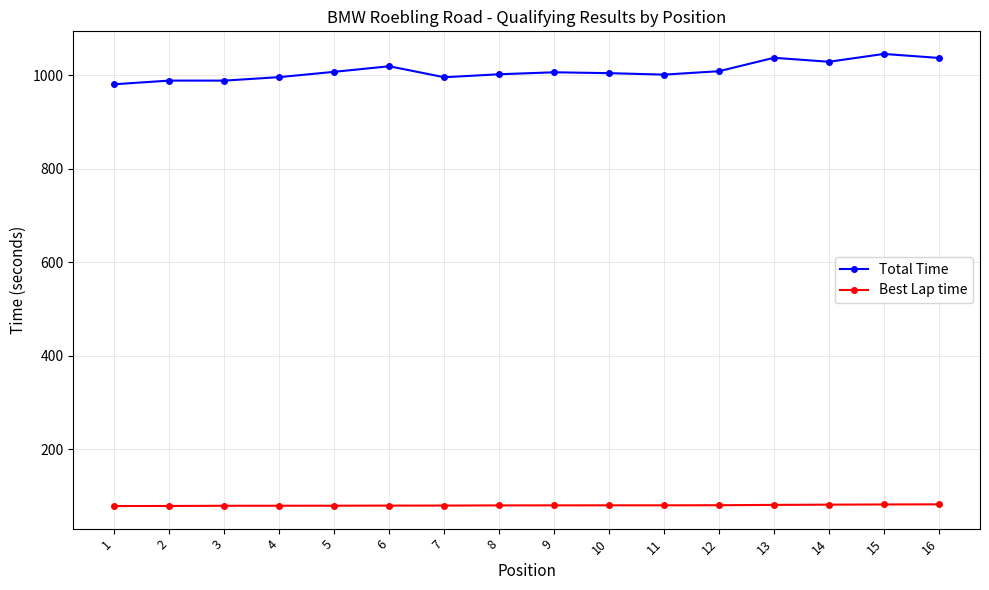

What is the total value across all series at 11?

1081.5